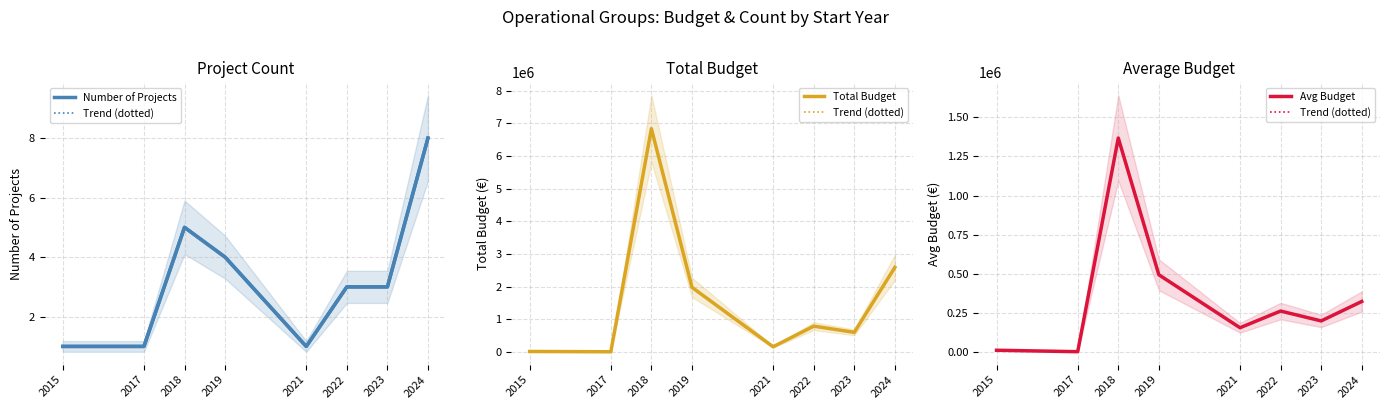

What is the sum of all Number of Projects values?

26